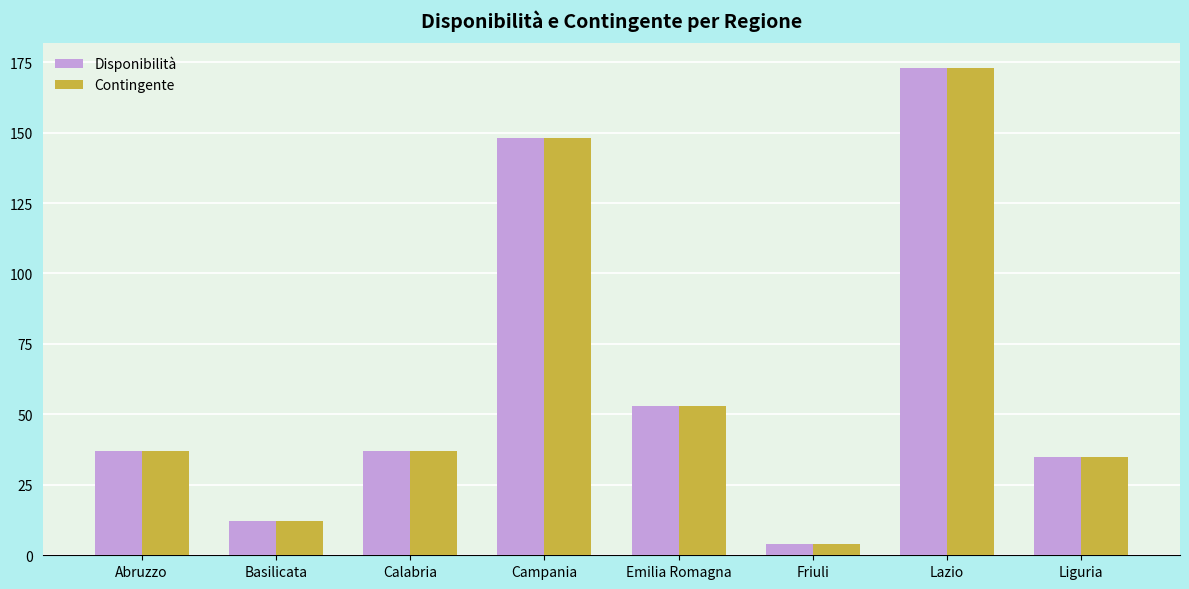

The value of Disponibilità at Emilia Romagna is 53. True or false?

True